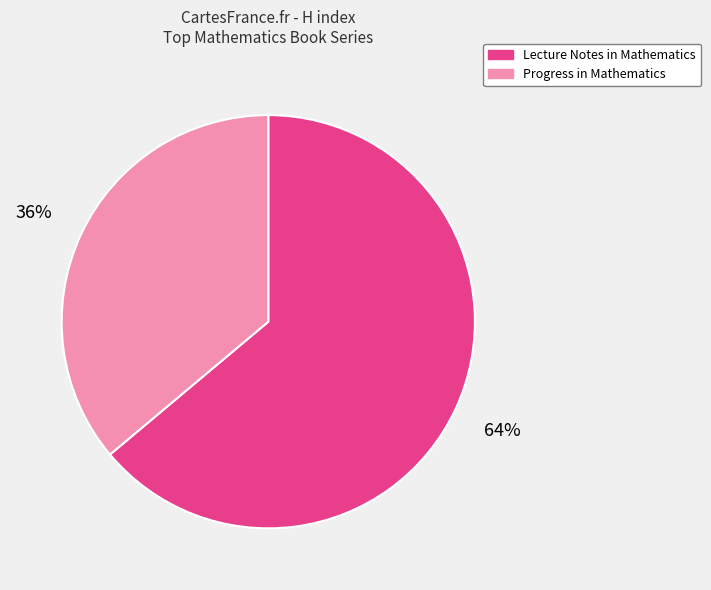

What is the largest slice in the pie chart?

Lecture Notes in Mathematics